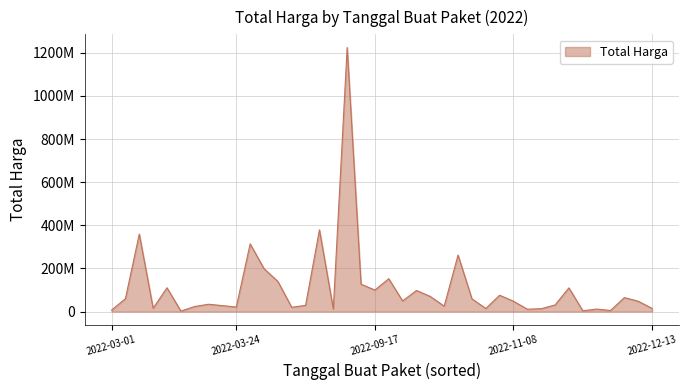

Does the chart have visible grid lines?

Yes